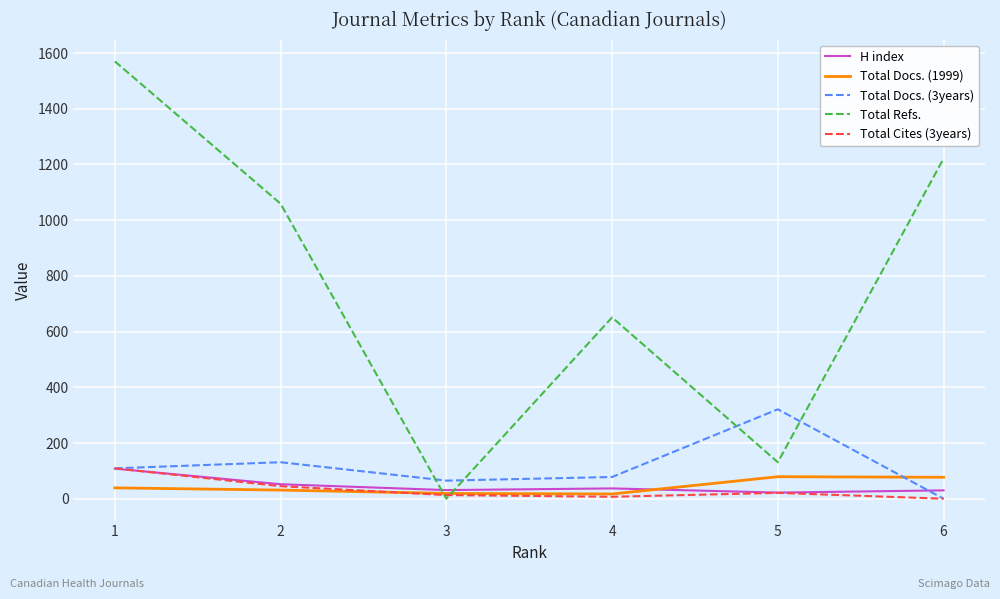

What is the difference between the Total Docs. (3years) values at 6 and 1?

109